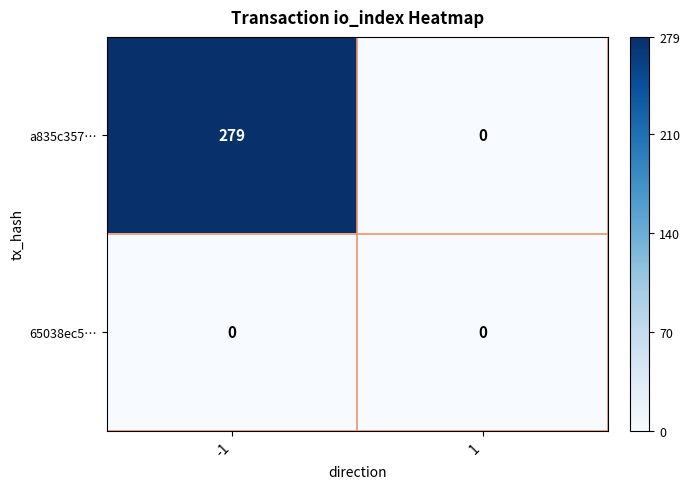

Reading left to right, what are all the values shown in this chart?

a835c357…: -1=279	1=0
65038ec5…: -1=0	1=0